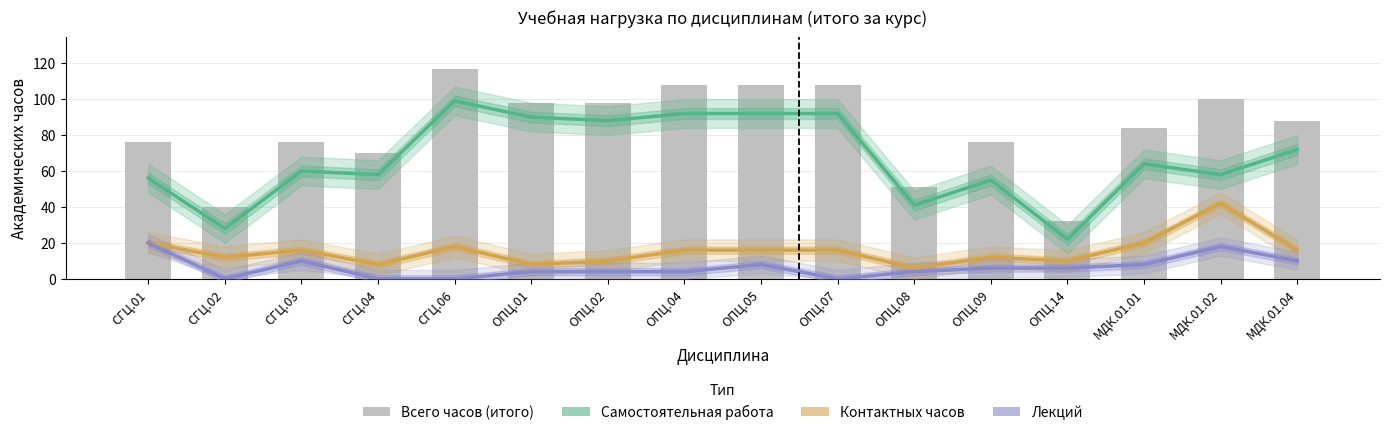

Reading right to left, transcribe all the data shown in this chart.

Самостоятельная работа: 72	58	64	22	55	41	92	92	92	88	90	99	58	60	28	56
Контактных часов: 16	42	20	10	12	6	16	16	16	10	8	18	8	16	12	20
Лекций: 10	18	8	6	6	4	0	8	4	4	4	0	0	10	0	20
Всего часов (итого): 88	100	84	32	76	51	108	108	108	98	98	117	70	76	40	76